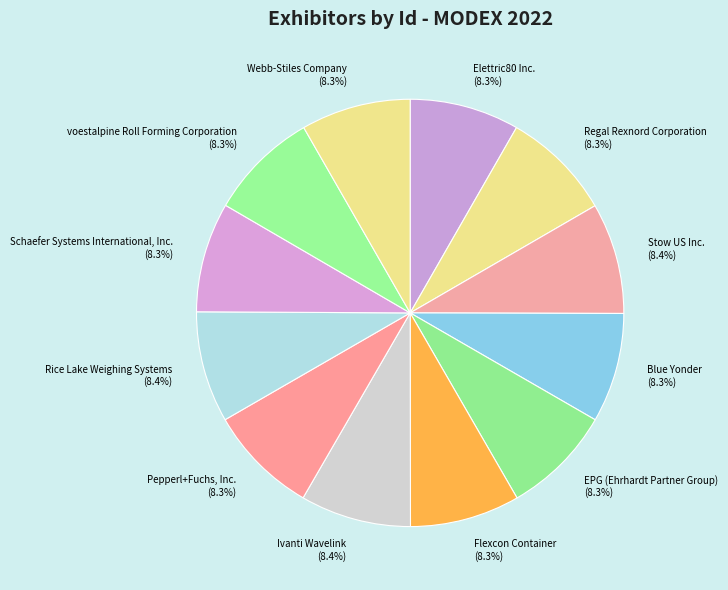

Is Flexcon Container the majority of the pie?

No